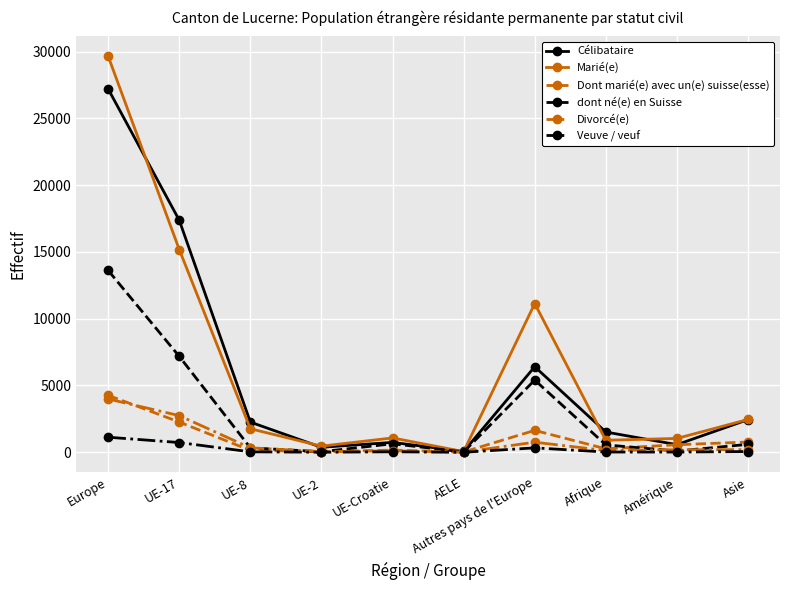

Where is Divorcé(e) nearest to the value 2000?

UE-17